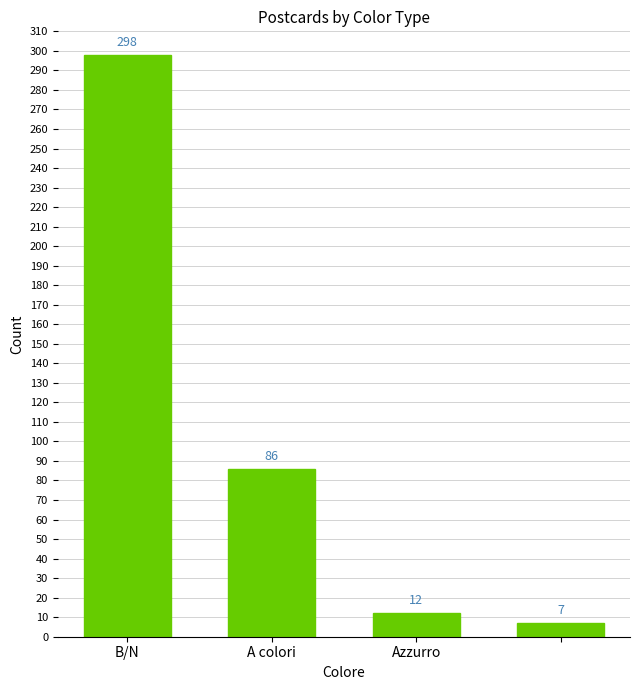

What is the difference between the maximum and minimum values?

291